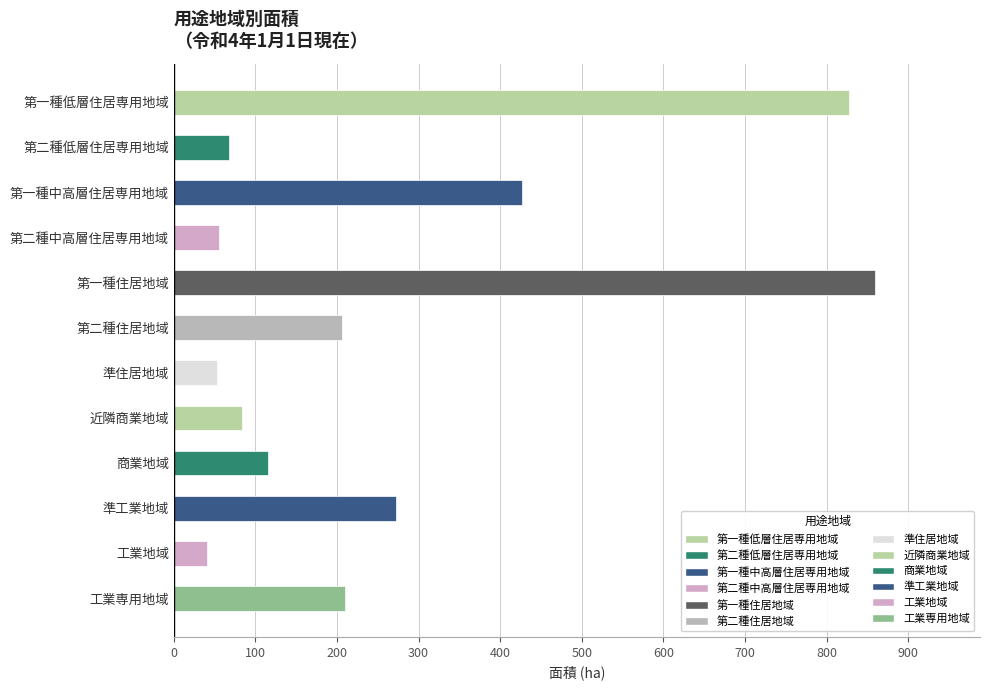

Read the value at 商業地域.

114.9